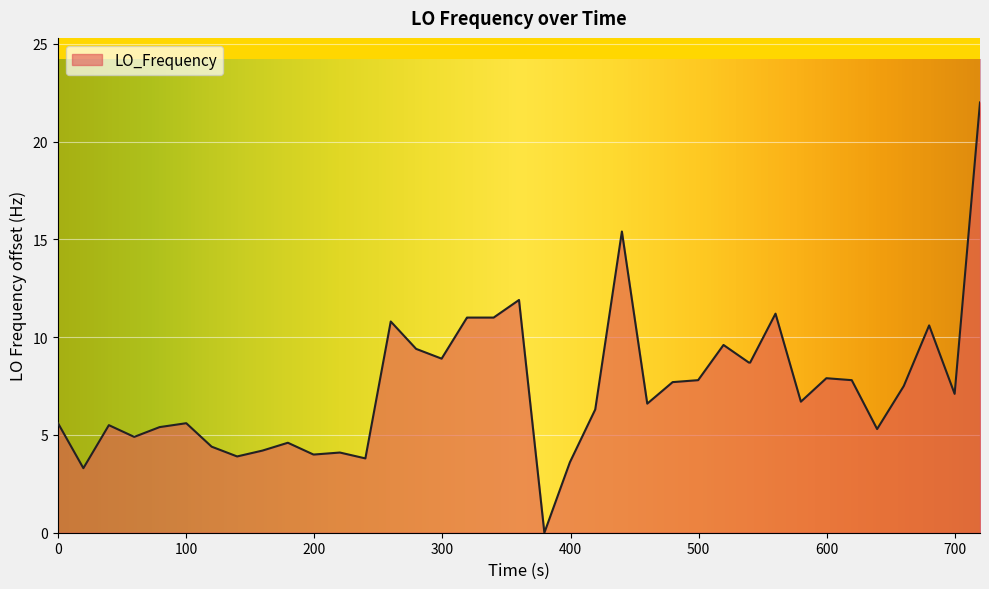

What is the difference between the maximum and minimum values?

22.0